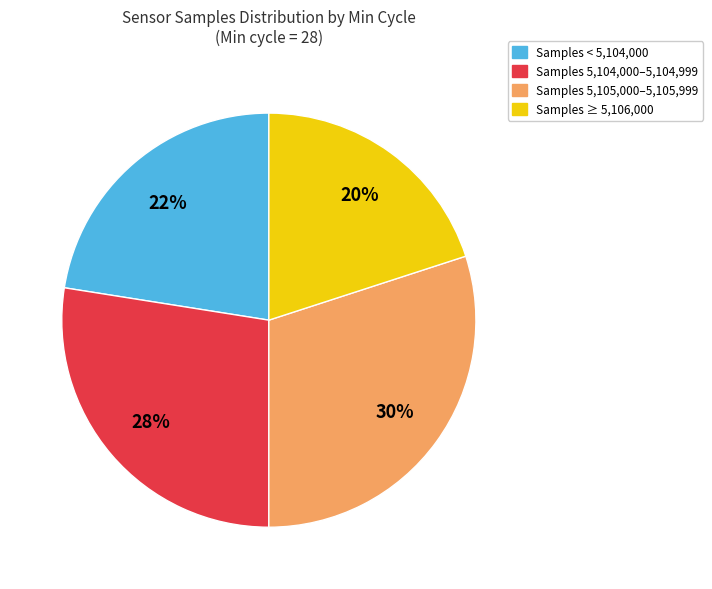

To the nearest percent, what is the average slice percentage?

25%